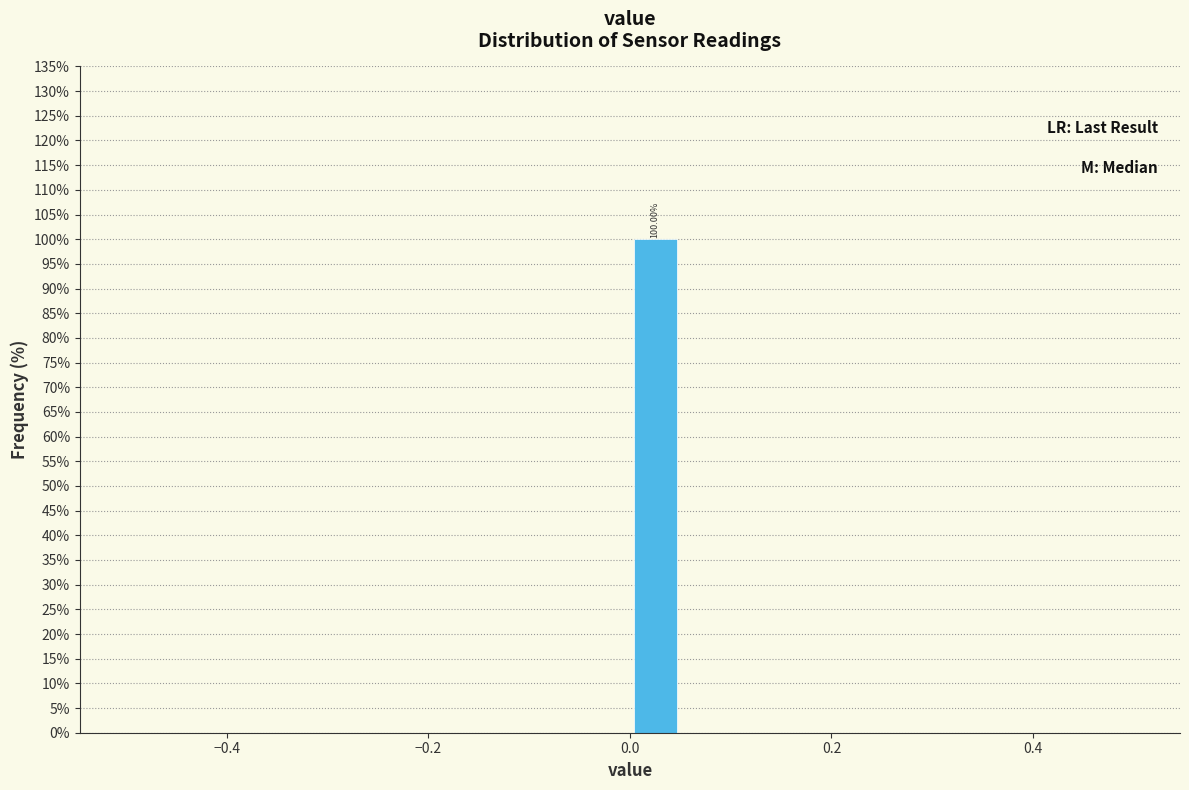

Around what value on the x-axis is the tallest bar? Give the approximate position of its centre, as read against the axis.

0.02